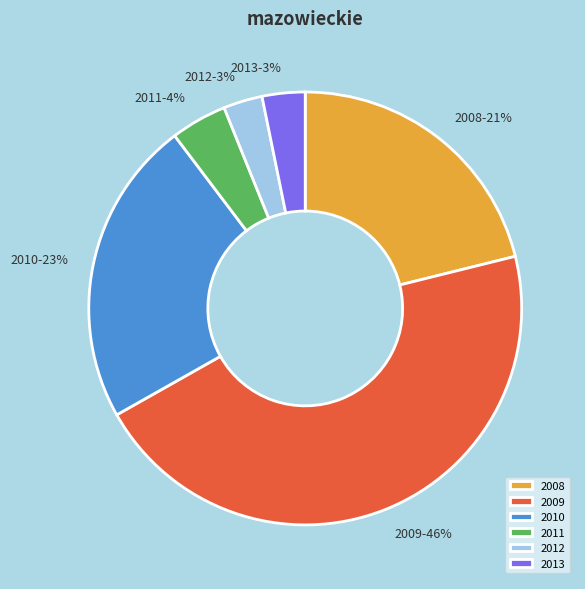

How many segments does this pie chart have?

6